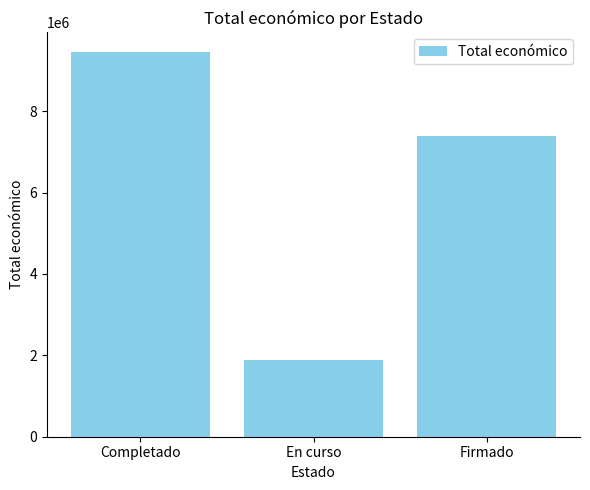

List the labels in order of value, largest first.

Completado, Firmado, En curso